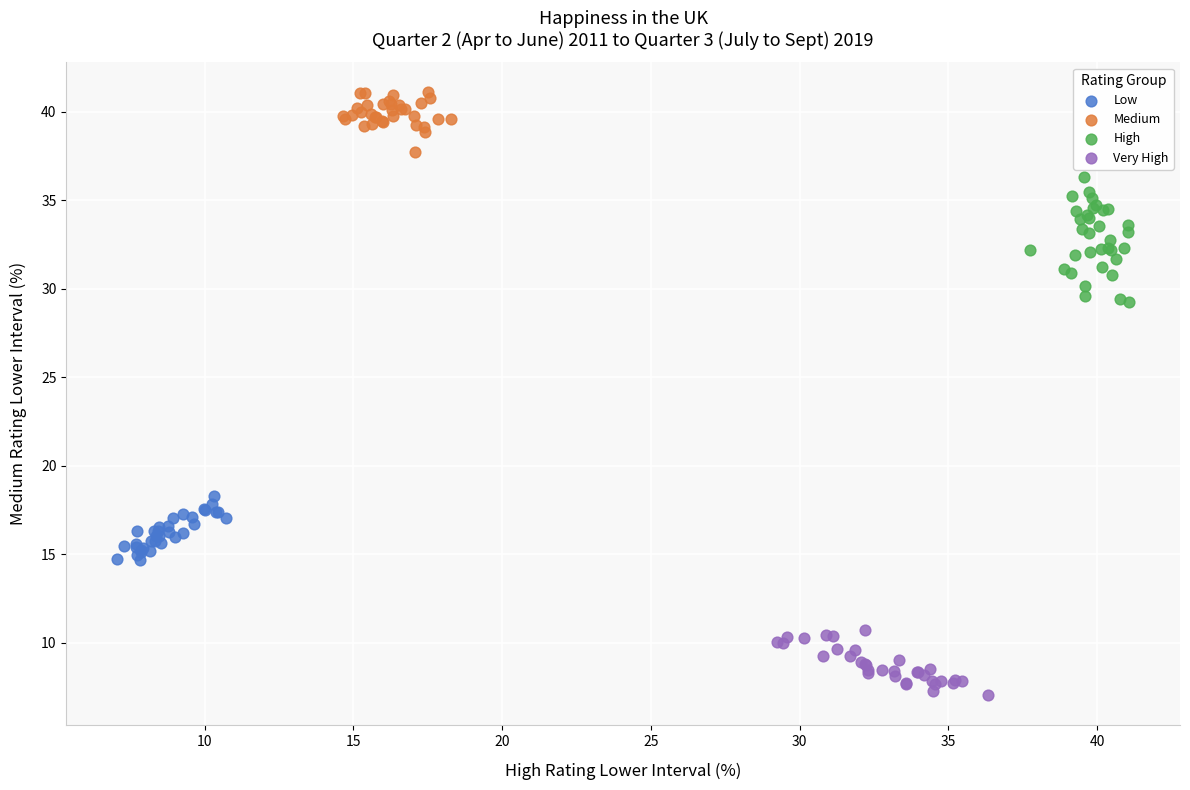

Which series reaches the minimum Y coordinate?

Very High